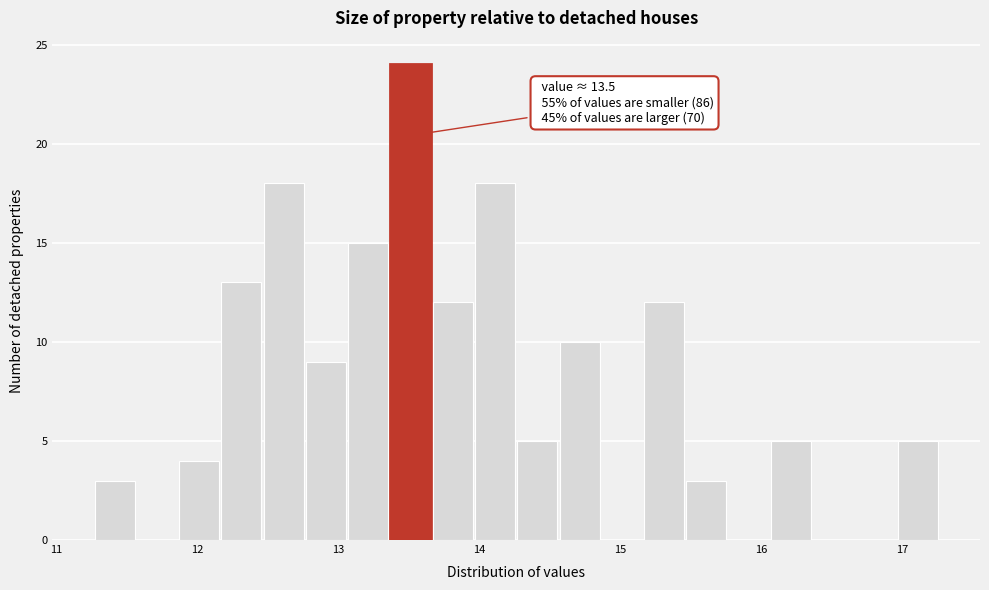

Around what value on the x-axis is the tallest bar? Give the approximate position of its centre, as read against the axis.

13.5